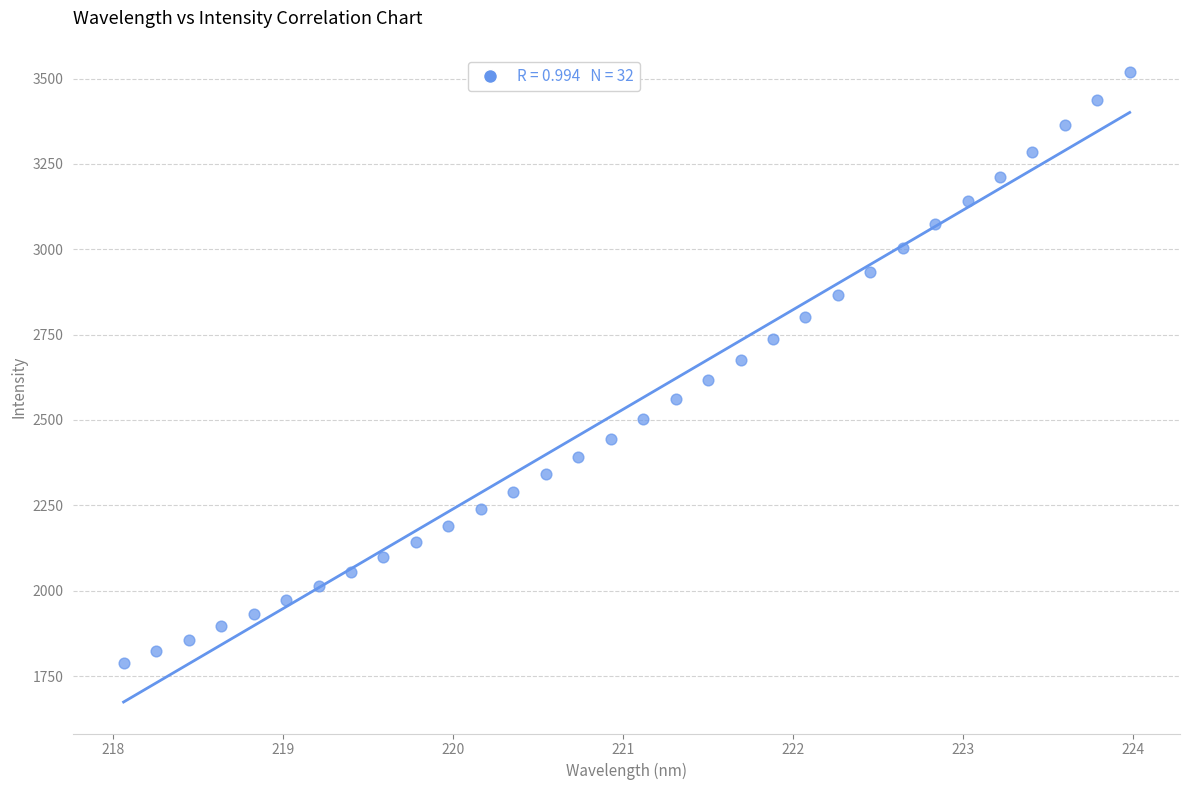

What is the range of X values (max minus min)?

5.9